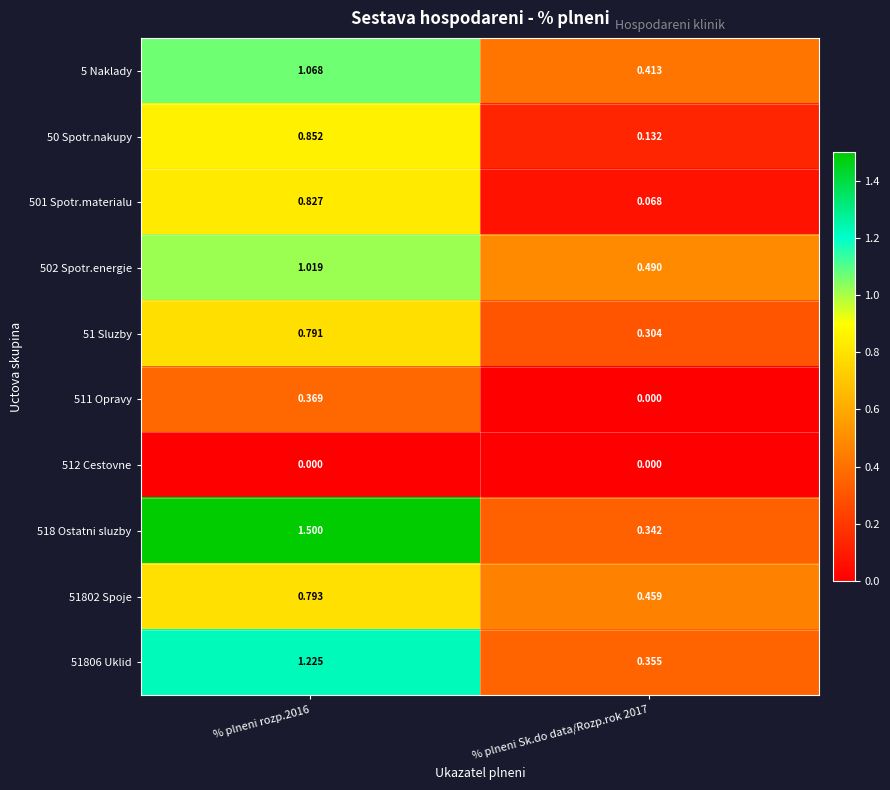

Is the value of 501 Spotr.materialu at % plneni Sk.do data/Rozp.rok 2017 greater than the value of 51 Sluzby at % plneni rozp.2016?

No